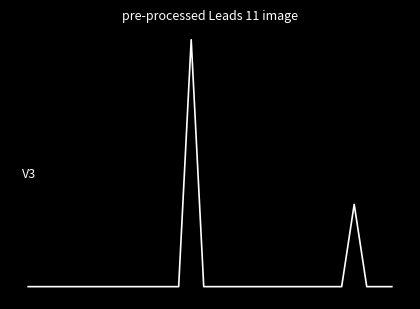

Is this an area chart (filled region under the line)?

No